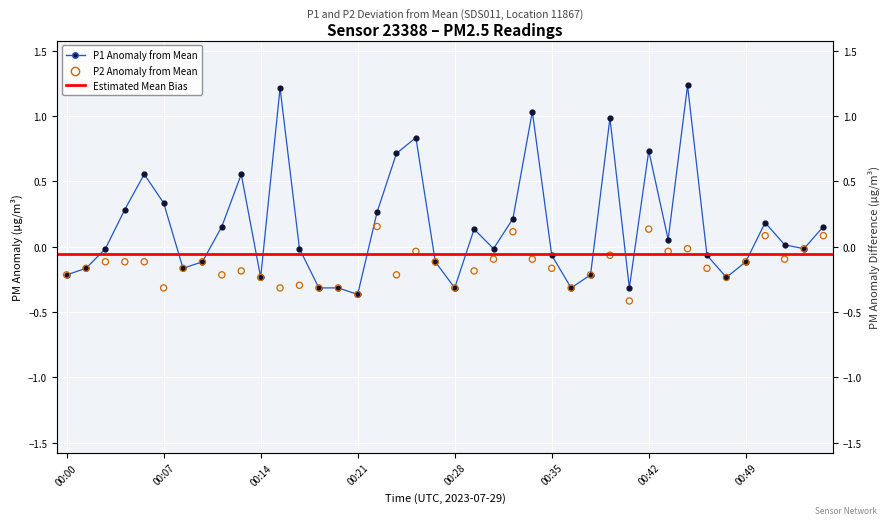

Which series has the widest spread of Y values?

P1